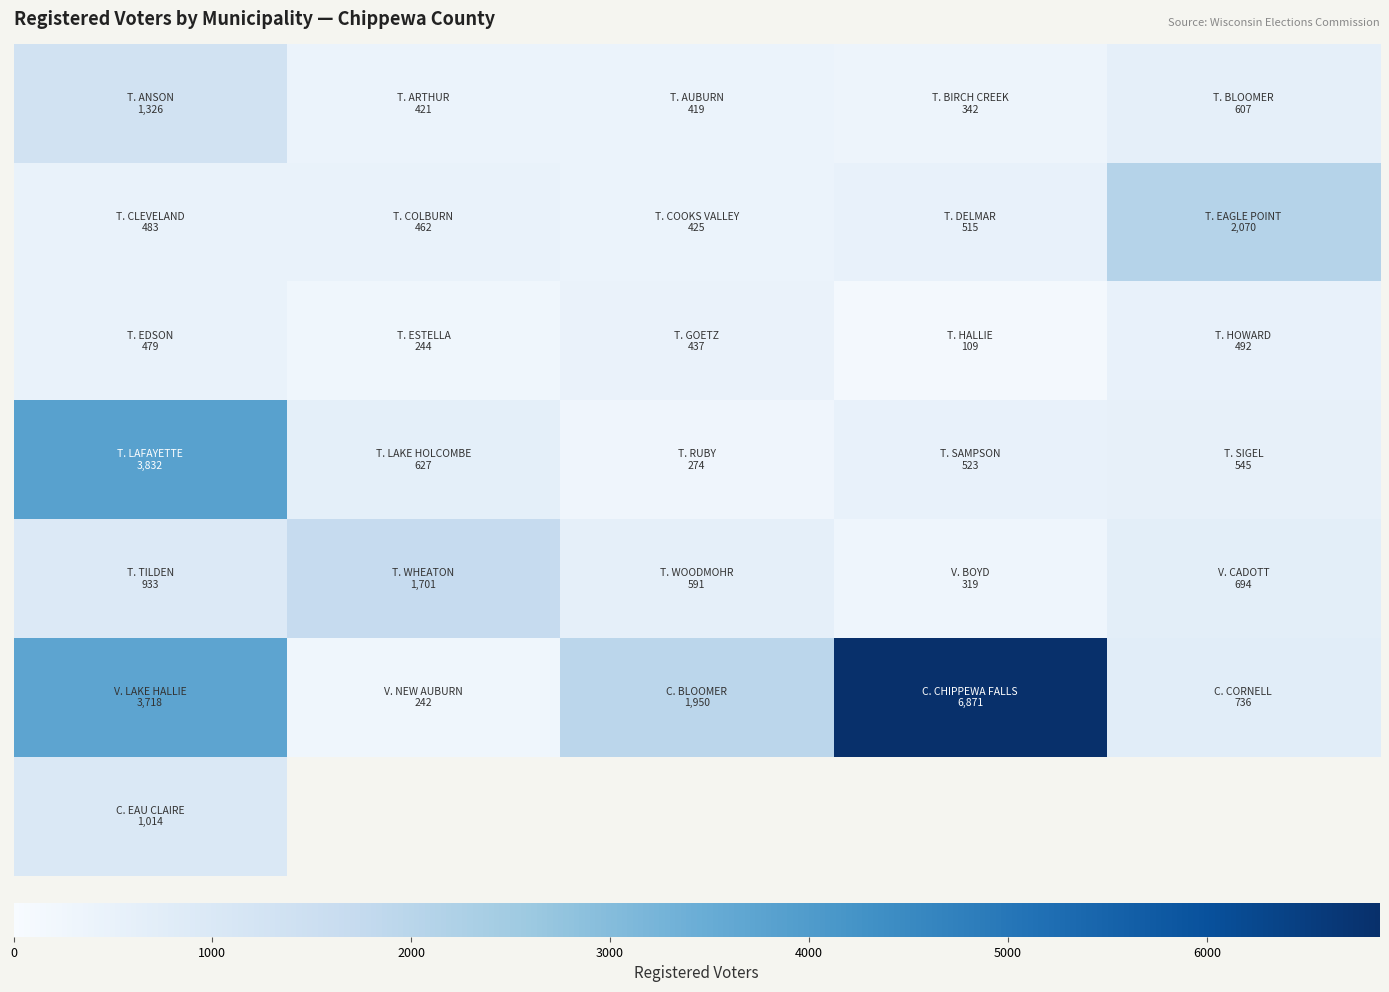

What is the difference between the highest and lowest values at 2000?

1676.0